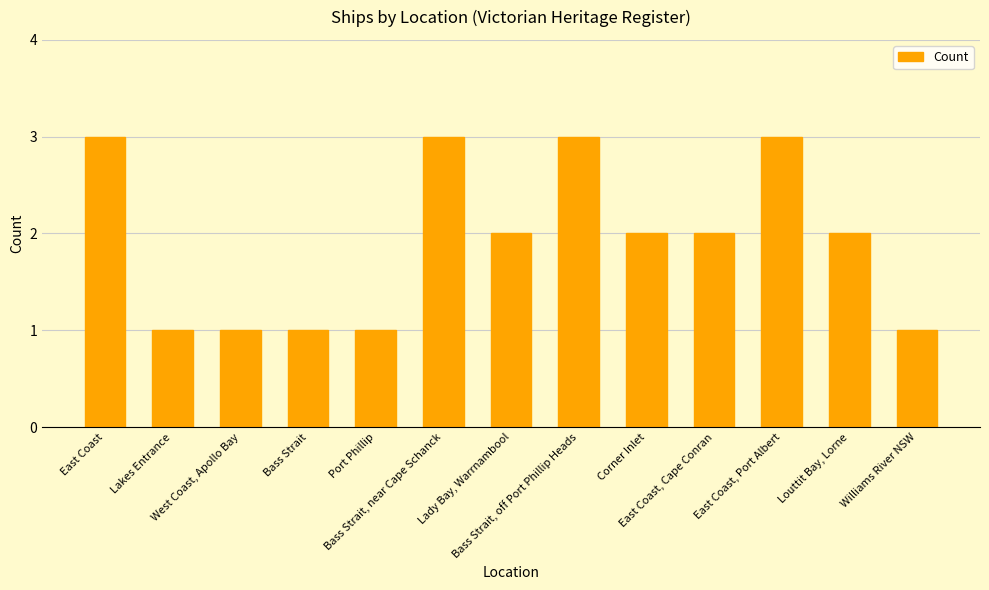

How many bars are there in total?

13